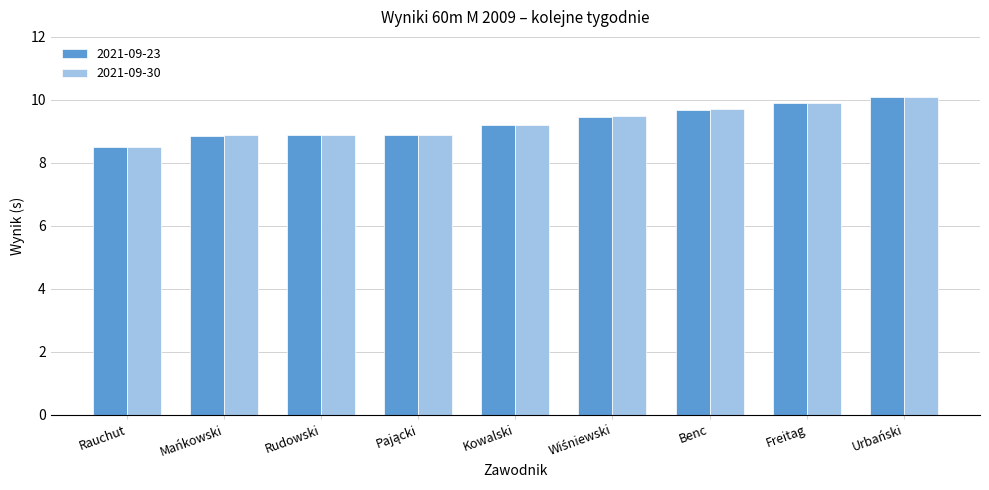

Which category has the highest value across all series?

Urbański